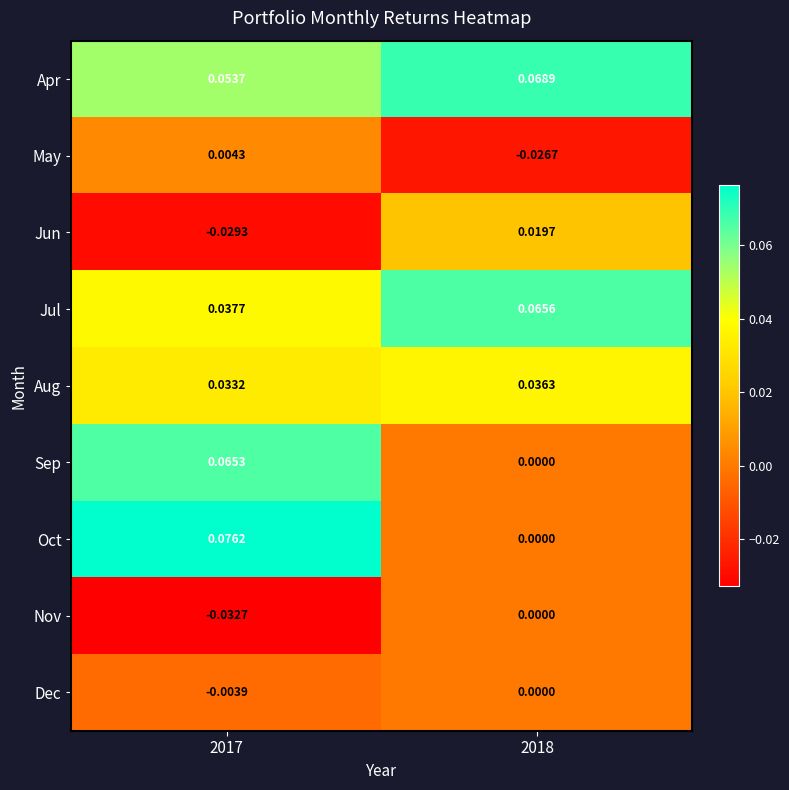

Which series changed the most between 2017 and 2018?

Oct